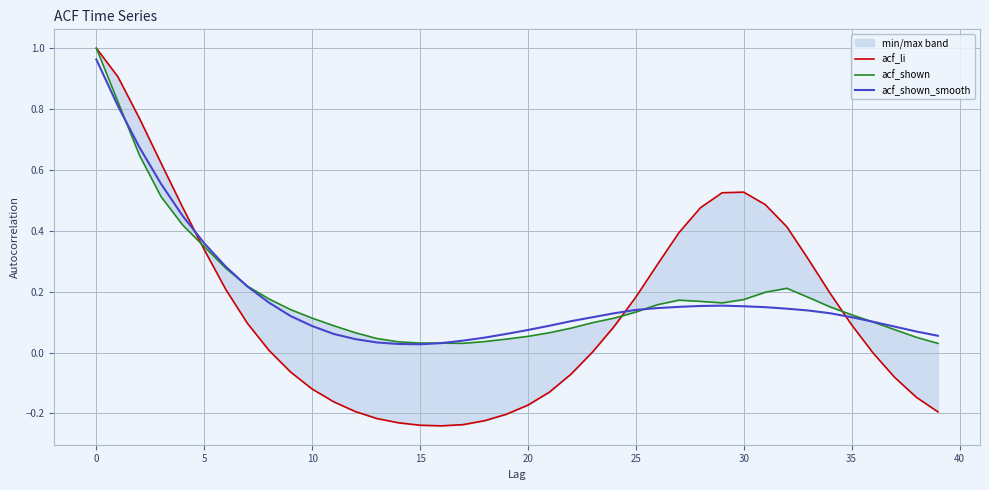

True or false: acf_shown_smooth has a value of 0.1 at 10.

True